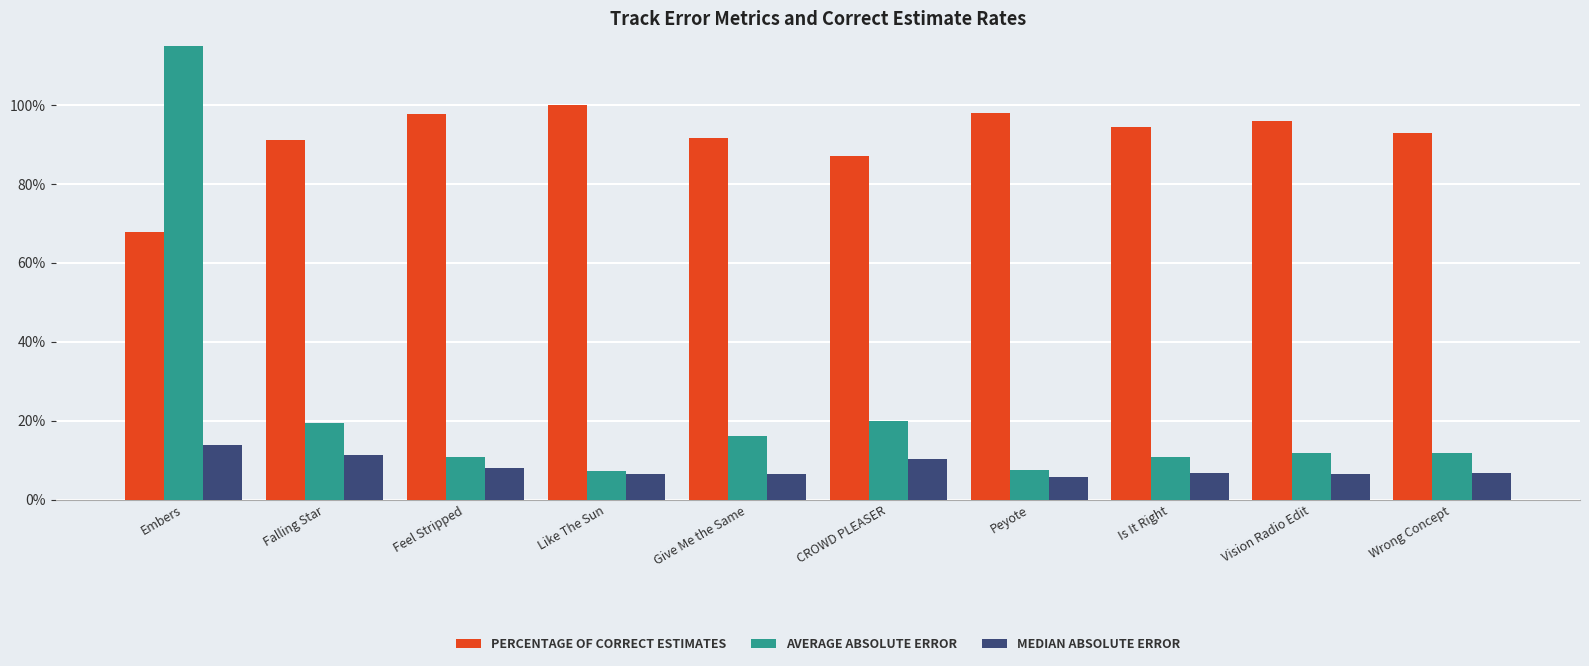

Is it true that Average absolute error equals 0.2 at Give Me the Same?

False